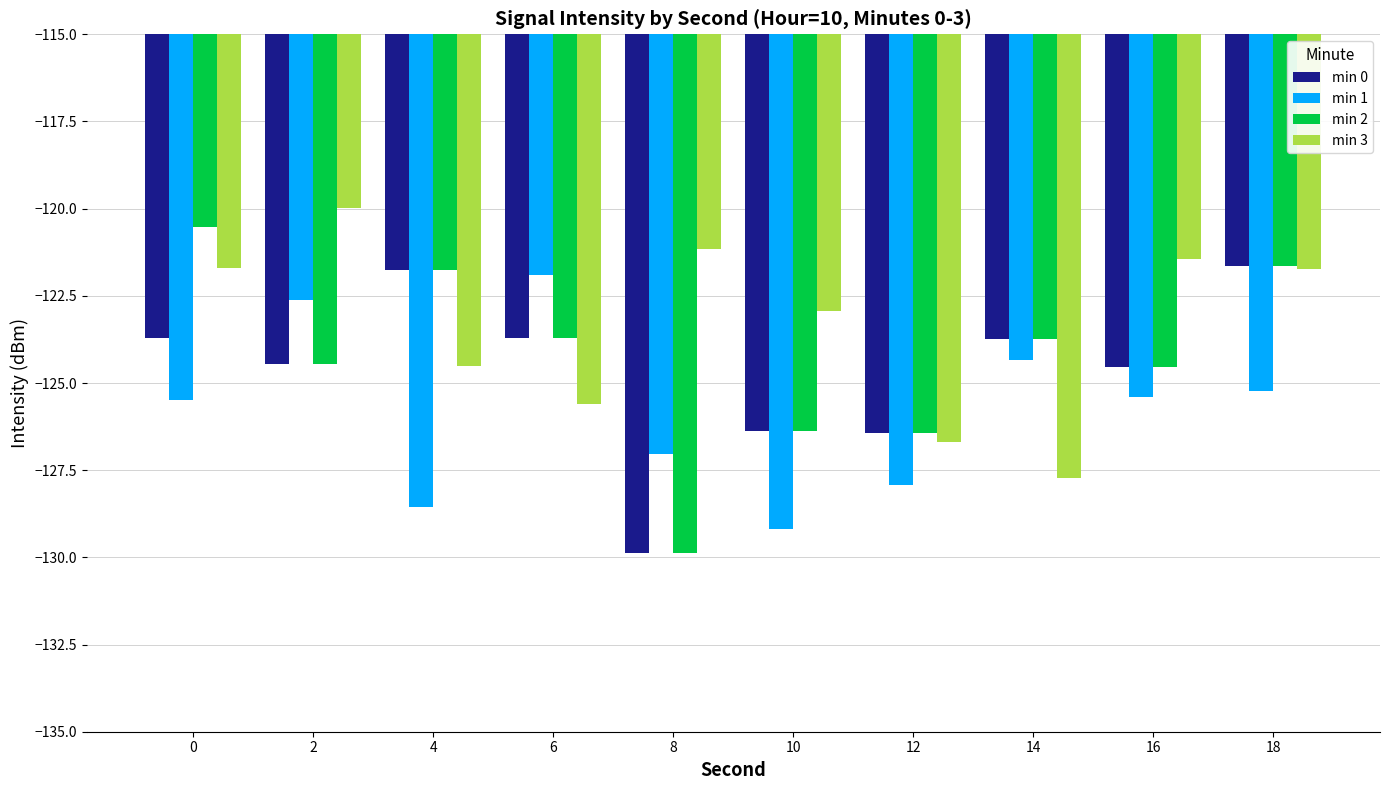

How many data points does each series have?

10